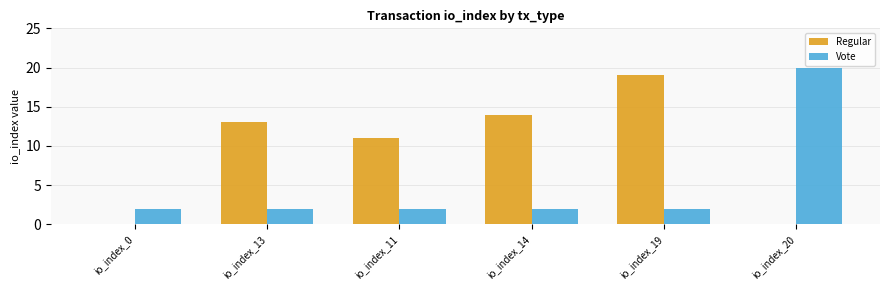

Between io_index_11 and io_index_20, which series saw the biggest shift?

Vote